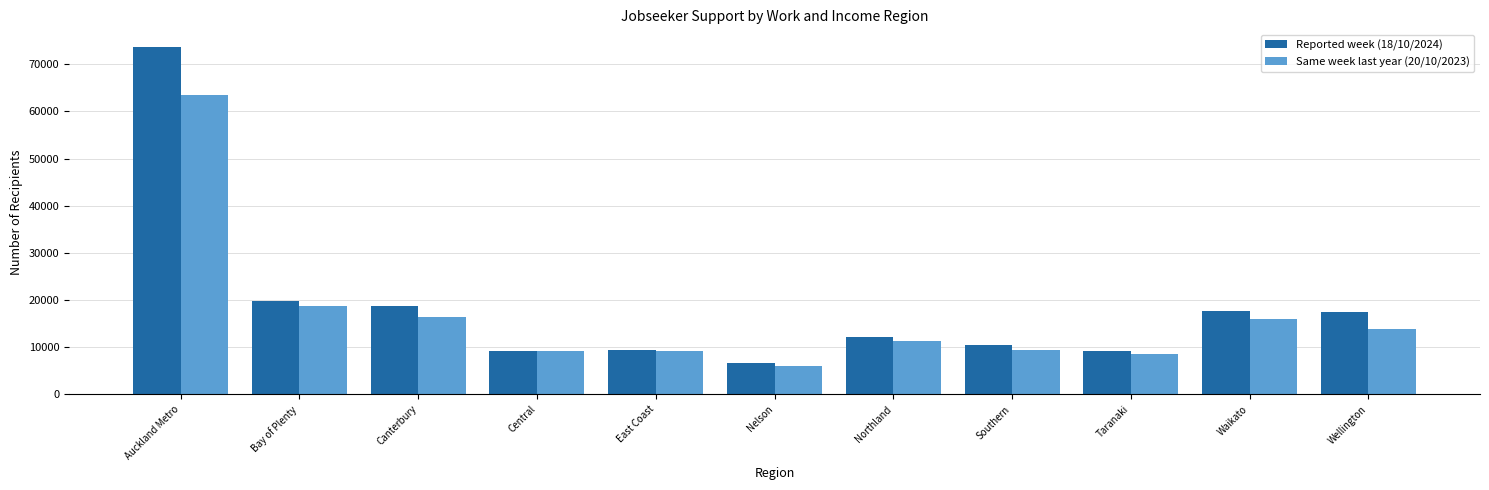

Which series has the largest total across all categories?

Reported week (18/10/2024)